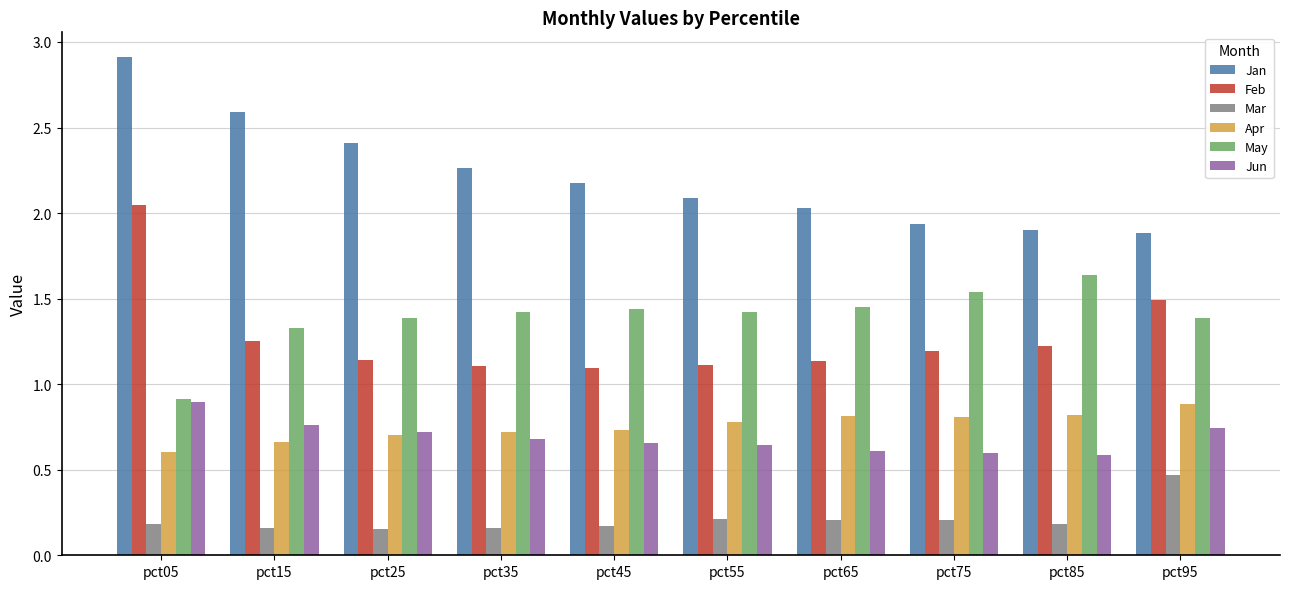

Rank the series at pct55 from lowest to highest value.

Mar, Jun, Apr, Feb, May, Jan